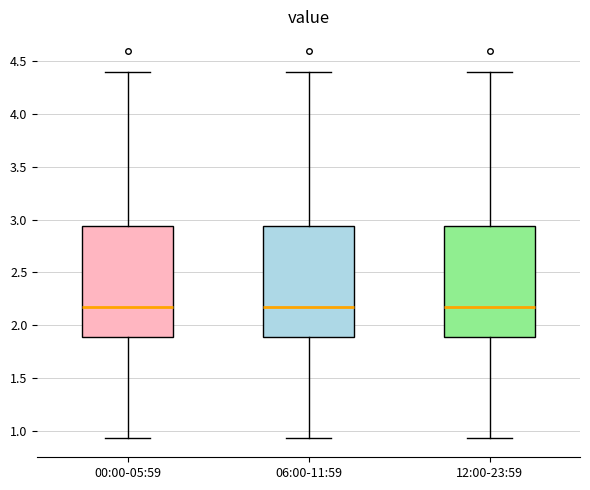

Reading left to right, read every box against the y-axis: the position of its median line, the range the box covers, and the ends of its whiskers. The values are not printed on the chart, so give them approximately, as read against the axis.

00:00-05:59: median 2.15, box 1.90 to 2.95, whiskers 0.95 to 4.40
06:00-11:59: median 2.15, box 1.90 to 2.95, whiskers 0.95 to 4.40
12:00-23:59: median 2.15, box 1.90 to 2.95, whiskers 0.95 to 4.40